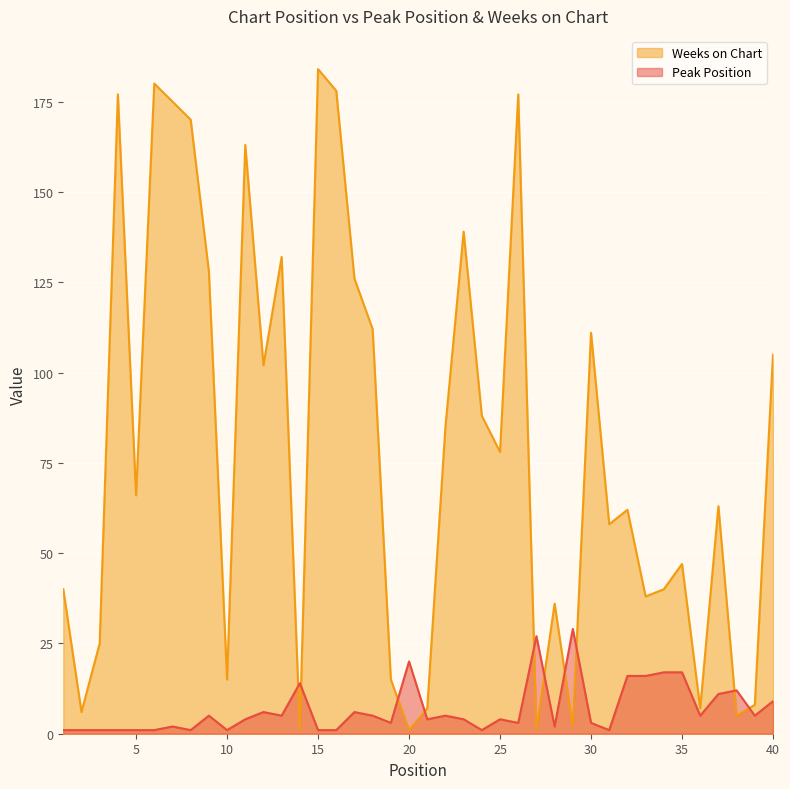

Which category has the lowest value in the Weeks on Chart series?

14